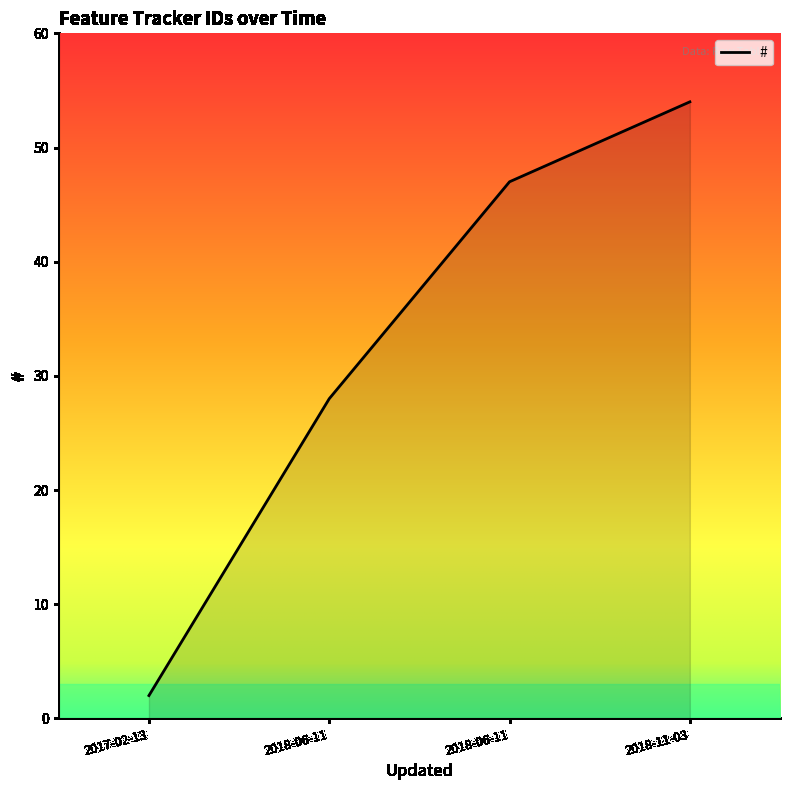

What is the change in value from 2018-06-11 to 2018-06-11?

+19